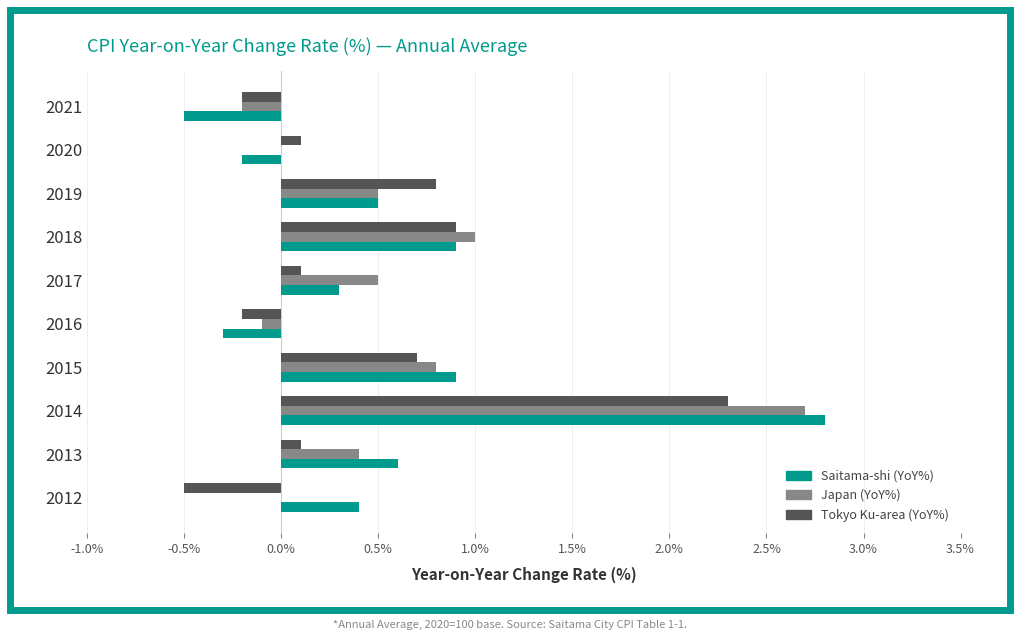

What is the sum of all Saitama-shi (YoY%) values?

5.4